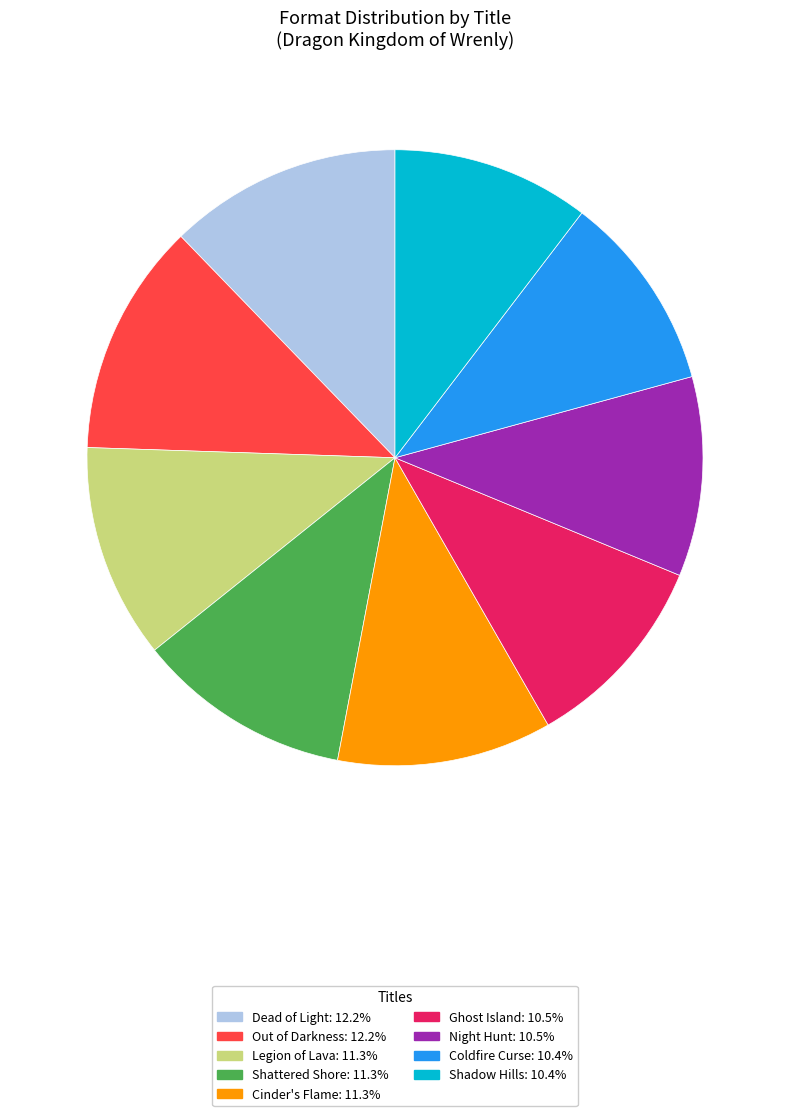

Combined, do Legion of Lava and Shattered Shore account for over 50%?

No